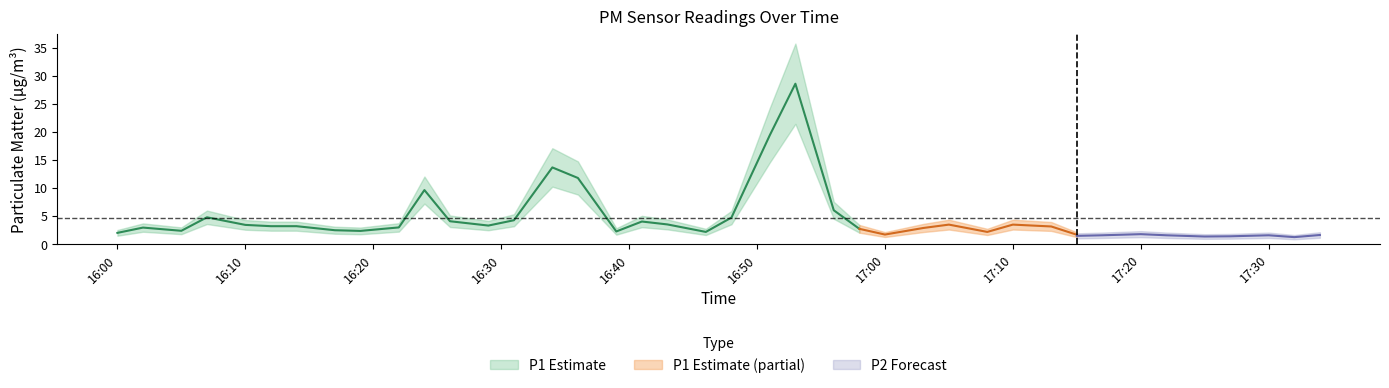

Between 27 and 38, which series saw the biggest shift?

P1